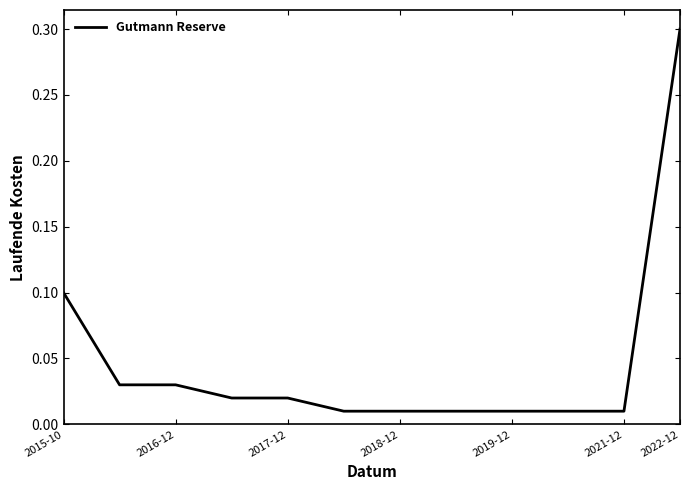

What is the greatest value displayed?

0.3